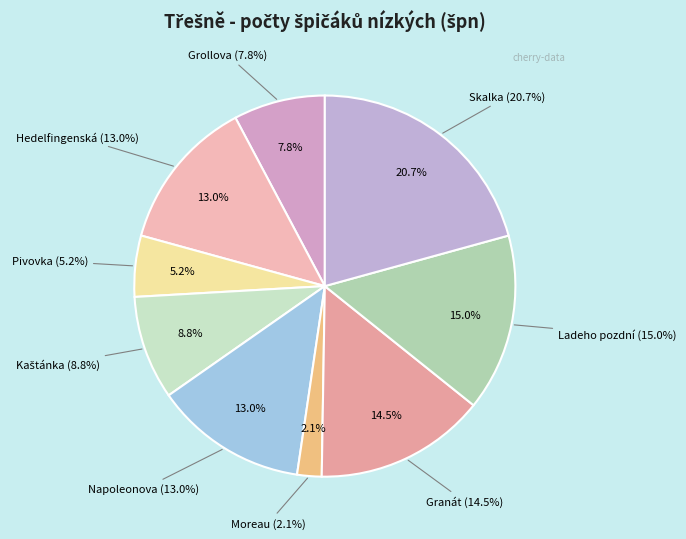

Do Skalka and Kaštánka together represent more than half of the pie?

No